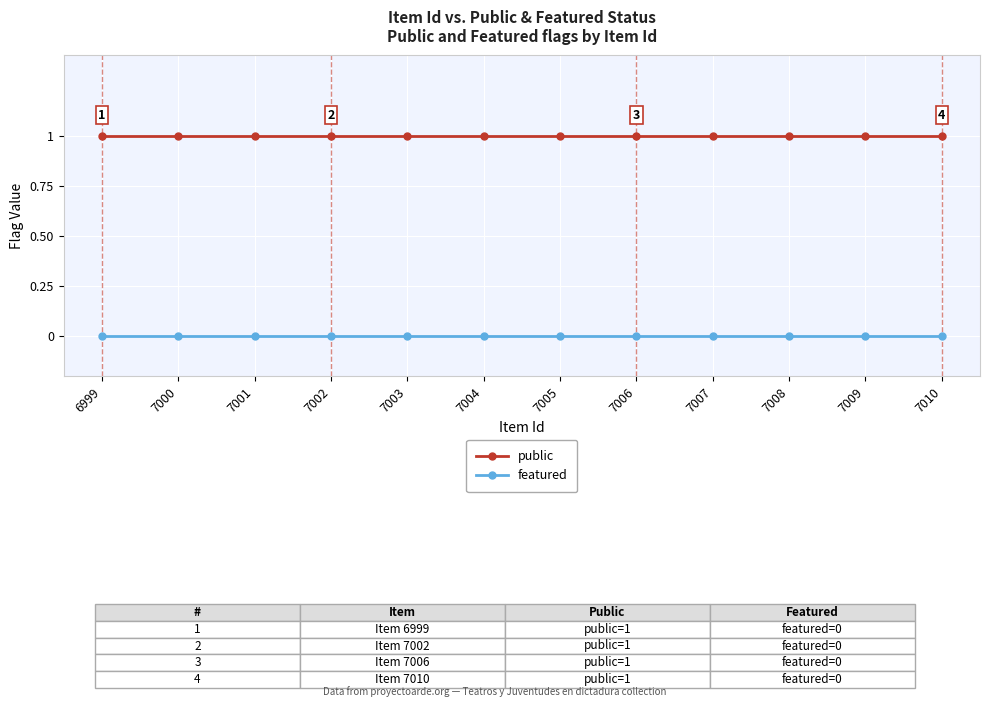

Is the value of public at 7004 greater than the value of featured at 7006?

Yes